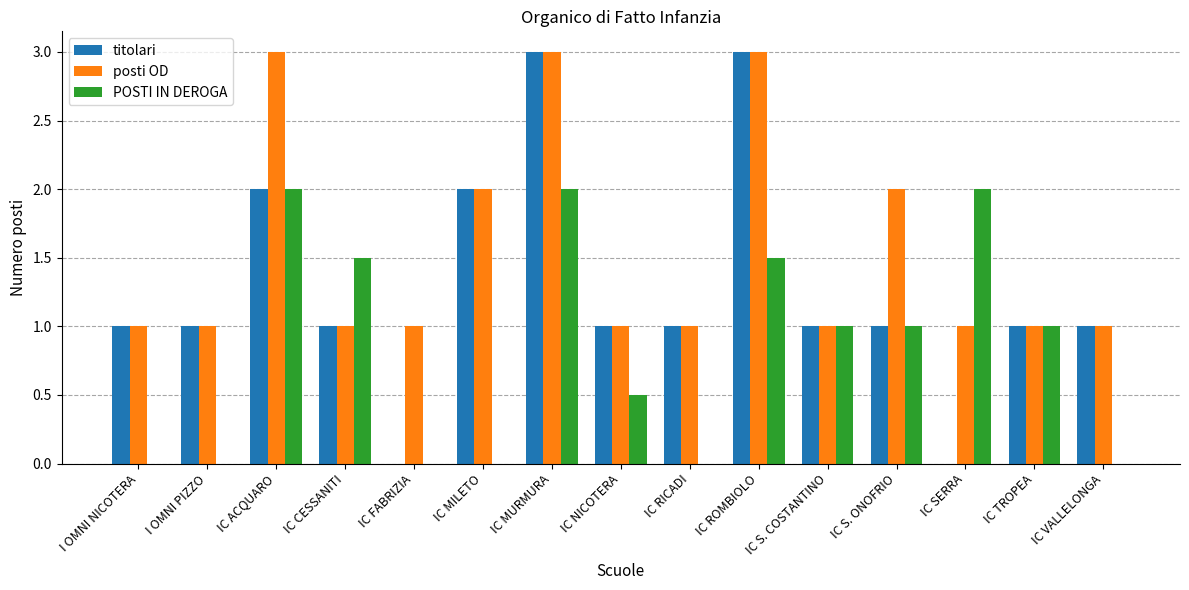

Which series has the widest spread of values?

titolari